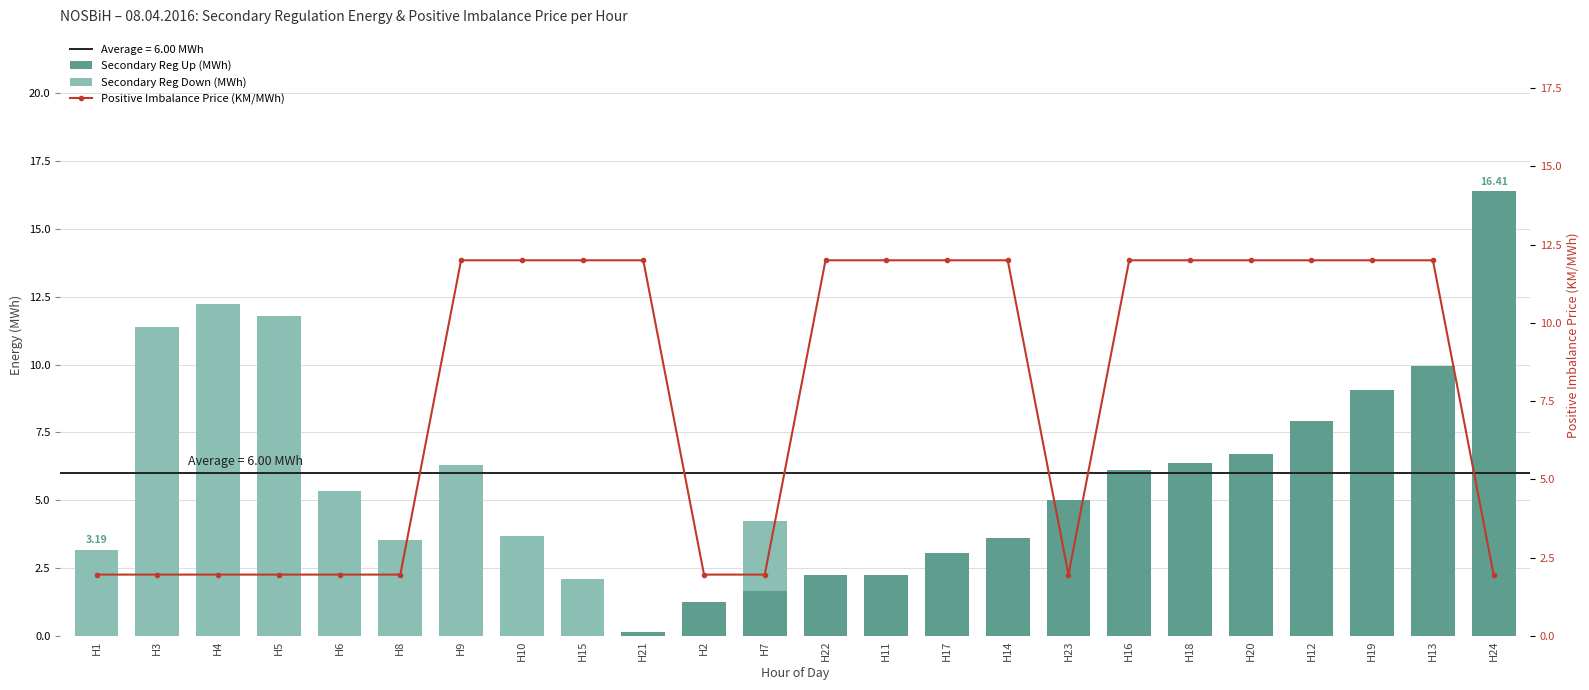

What is the difference between the maximum and minimum values in the Positive Imbalance Price (KM/MWh) series?

10.0